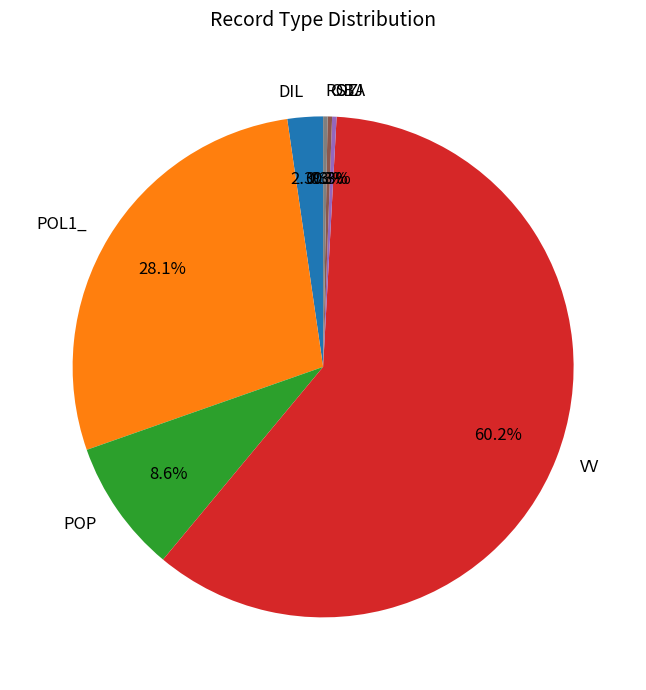

Between ROZ and POP, which is larger?

POP